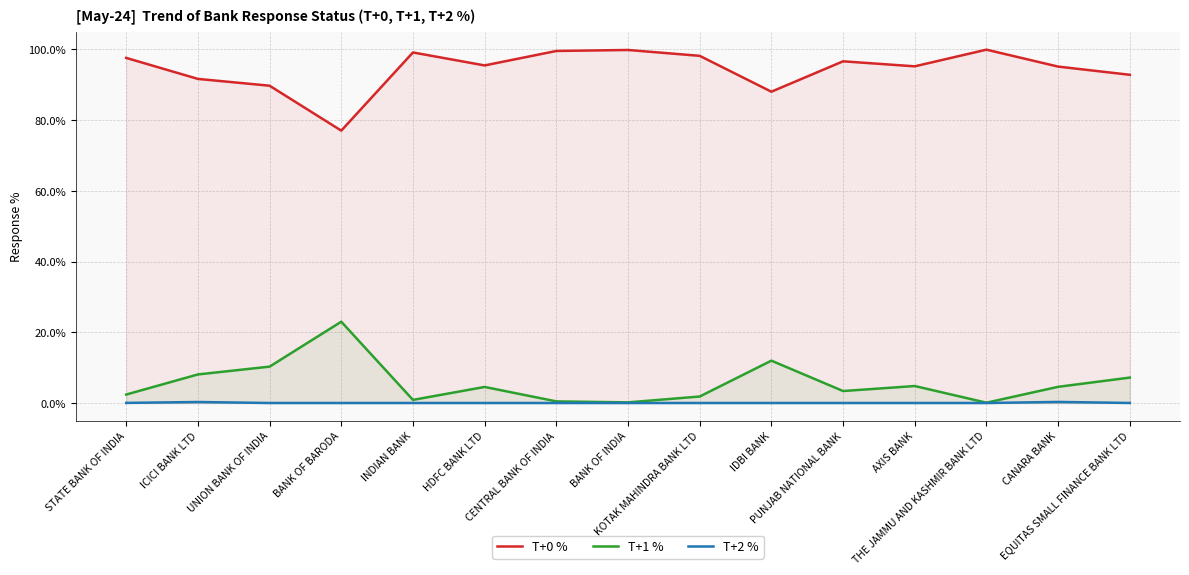

Is the value of T+1 % at CENTRAL BANK OF INDIA greater than the value of T+2 % at CANARA BANK?

Yes